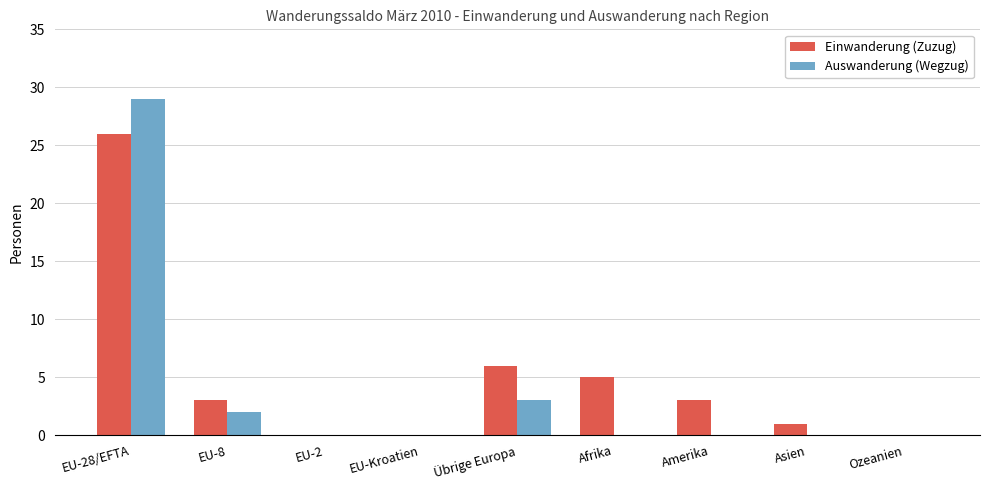

What value does the Auswanderung (Wegzug) series have at Übrige Europa, to the nearest 5?

5